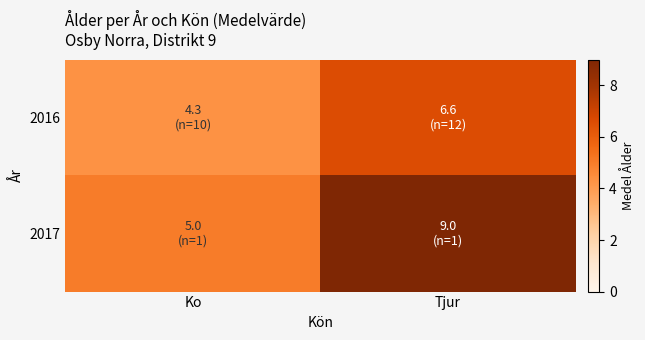

Rank the series by their average value, from highest to lowest.

2017, 2016